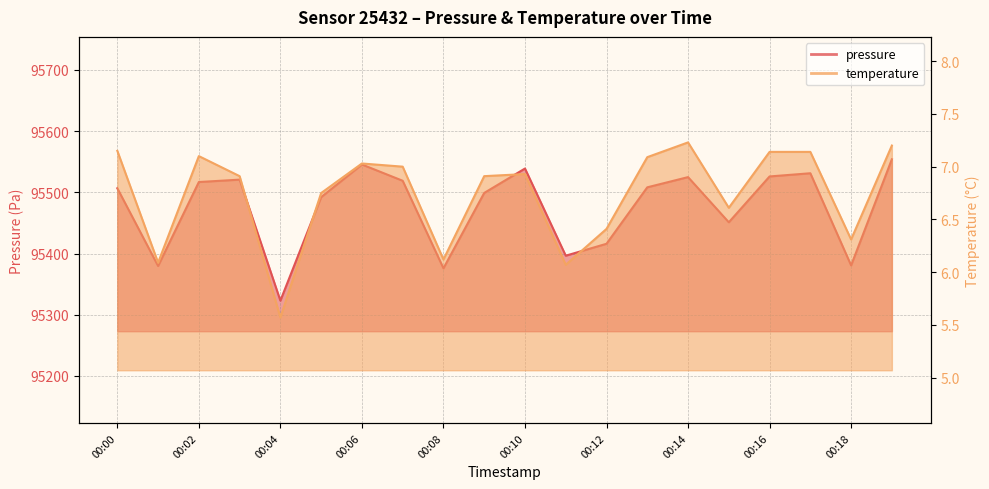

True or false: pressure has a value of 54129.4 at 00:09.

False